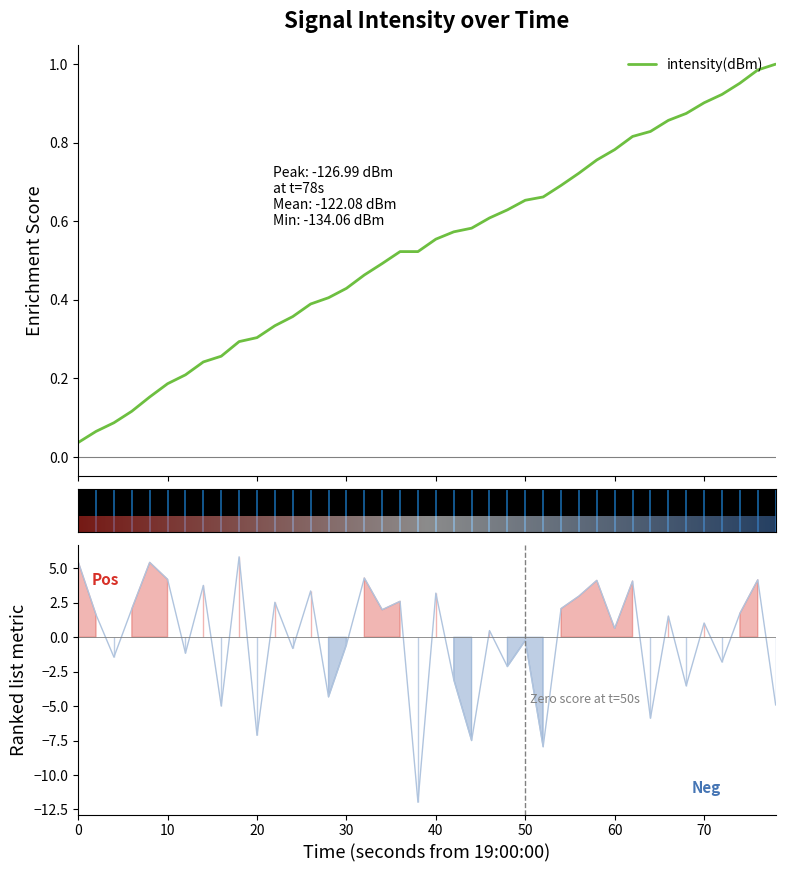

How many series are shown in this chart?

1